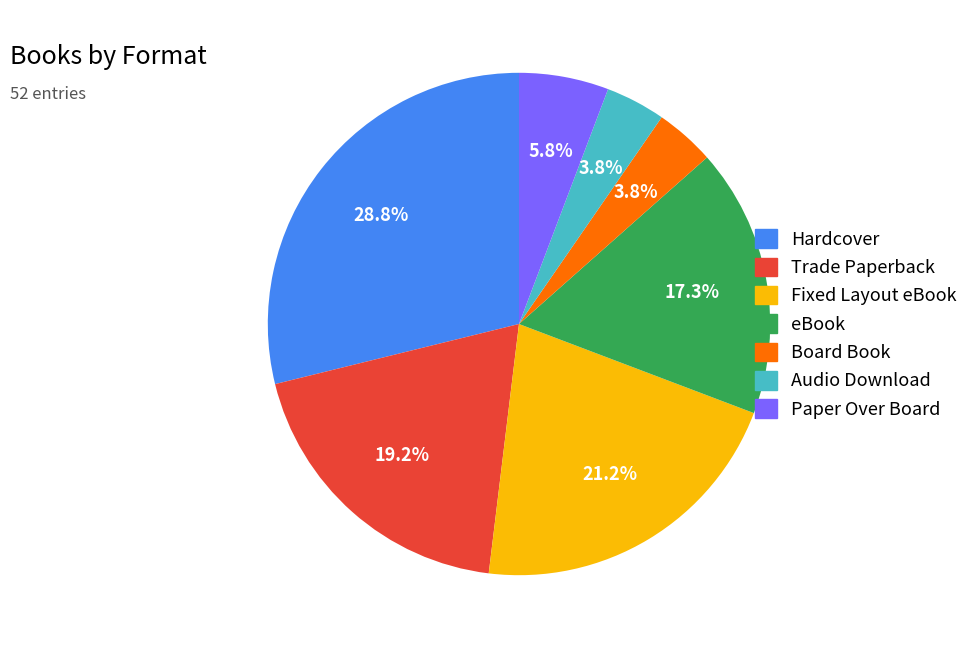

To the nearest percent, what portion does Hardcover represent?

29%